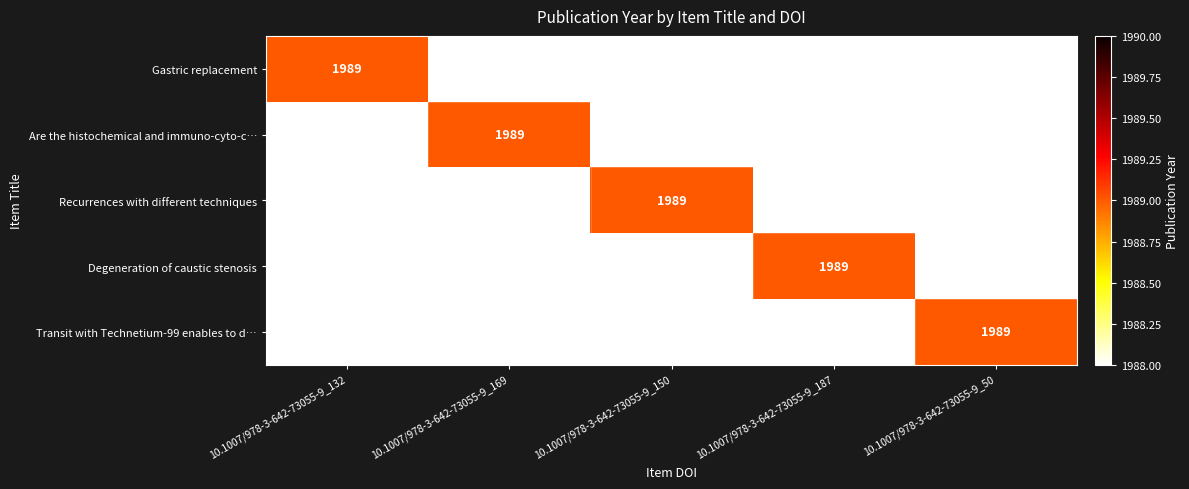

Is it true that Transit with Technetium-99 enables to d… equals 2776 at 10.1007/978-3-642-73055-9_50?

False